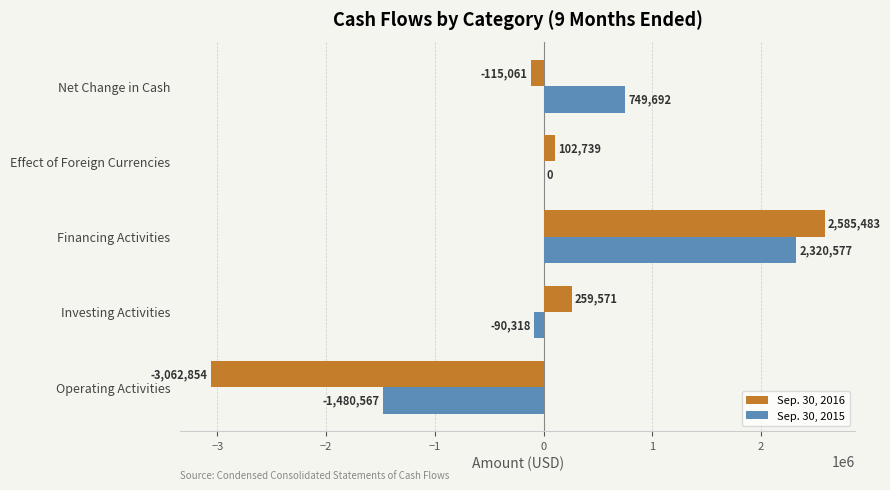

What is the sum of all Sep. 30, 2016 values?

-230122